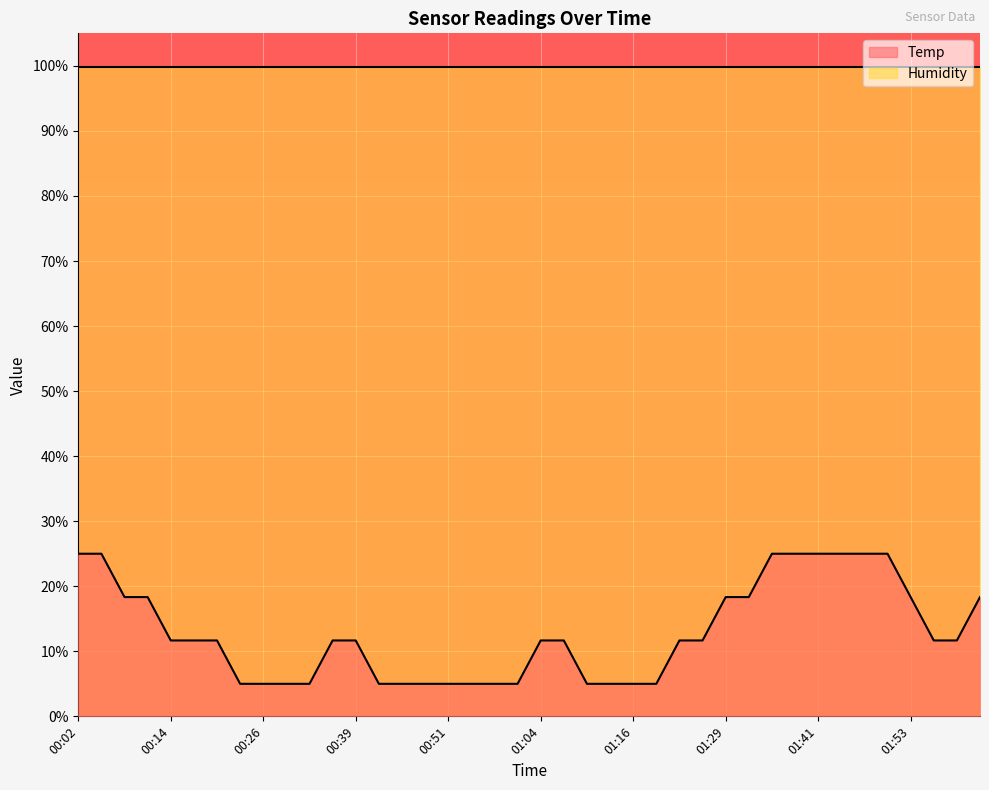

Which label corresponds to the smallest value in the chart?

00:23